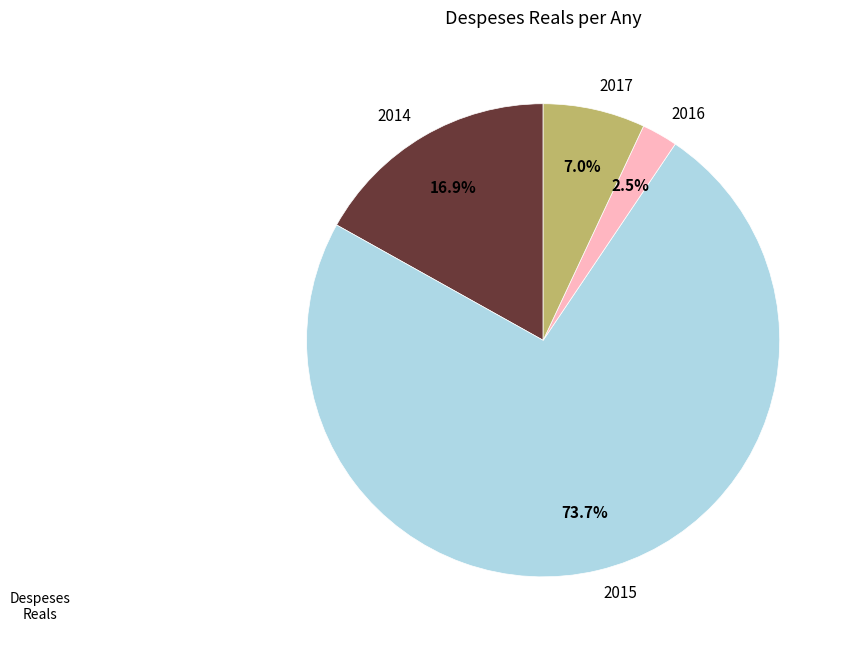

Rank the categories by value from lowest to highest.

2016, 2017, 2014, 2015